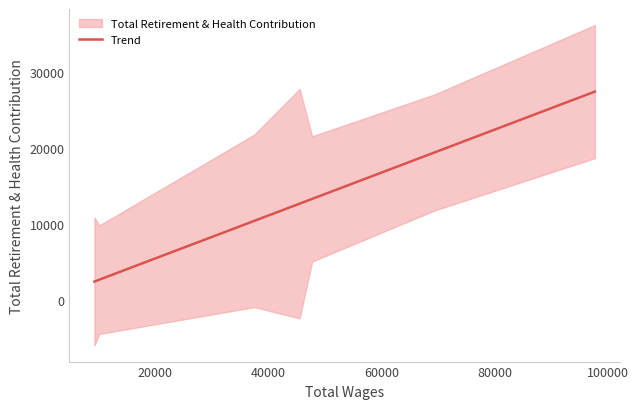

What is the lowest value of the Trend series?

2481.0